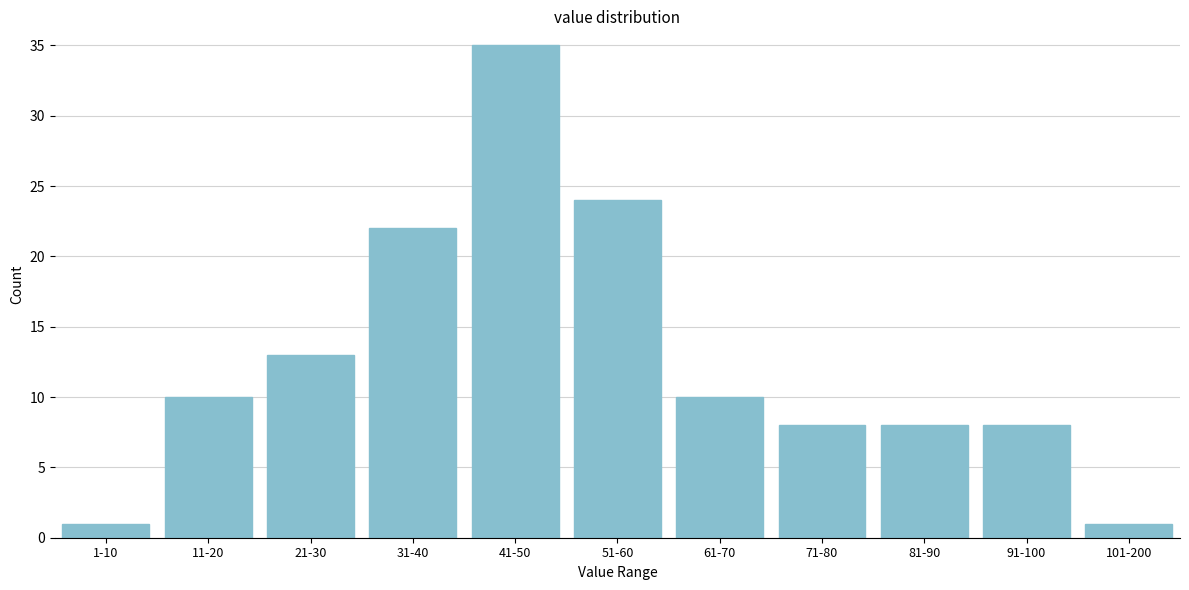

Reading left to right, what are all the values shown in this chart?

1-10=1	11-20=10	21-30=13	31-40=22	41-50=35	51-60=24	61-70=10	71-80=8	81-90=8	91-100=8	101-200=1